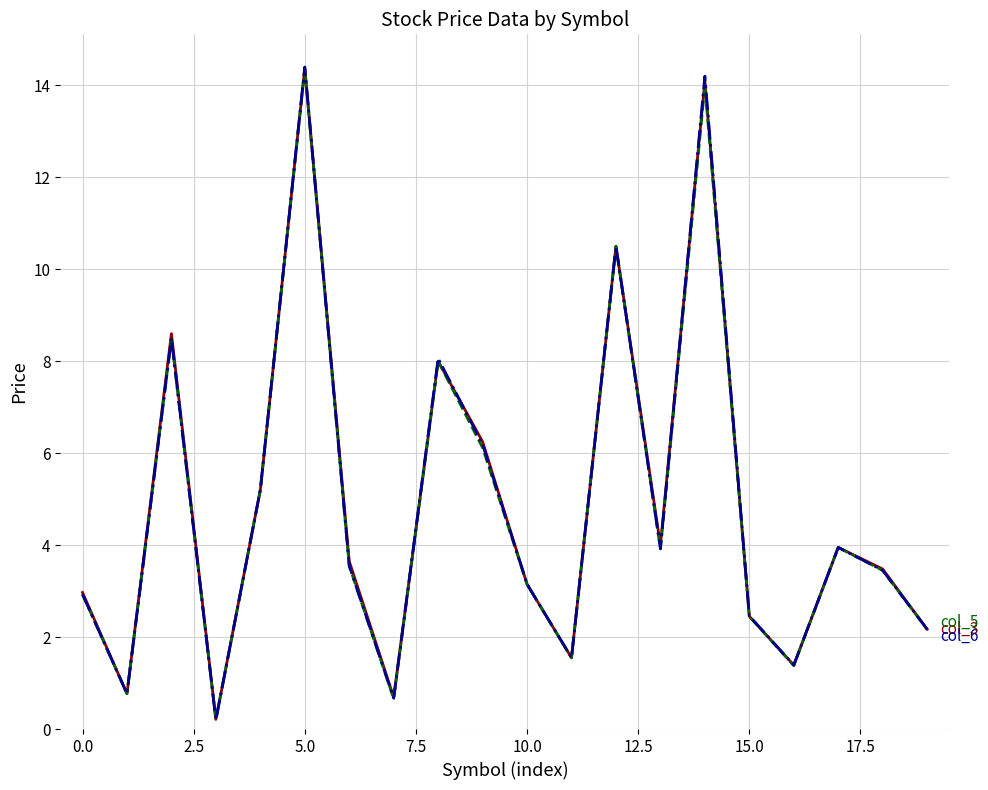

What is the maximum value shown in the chart?

14.4